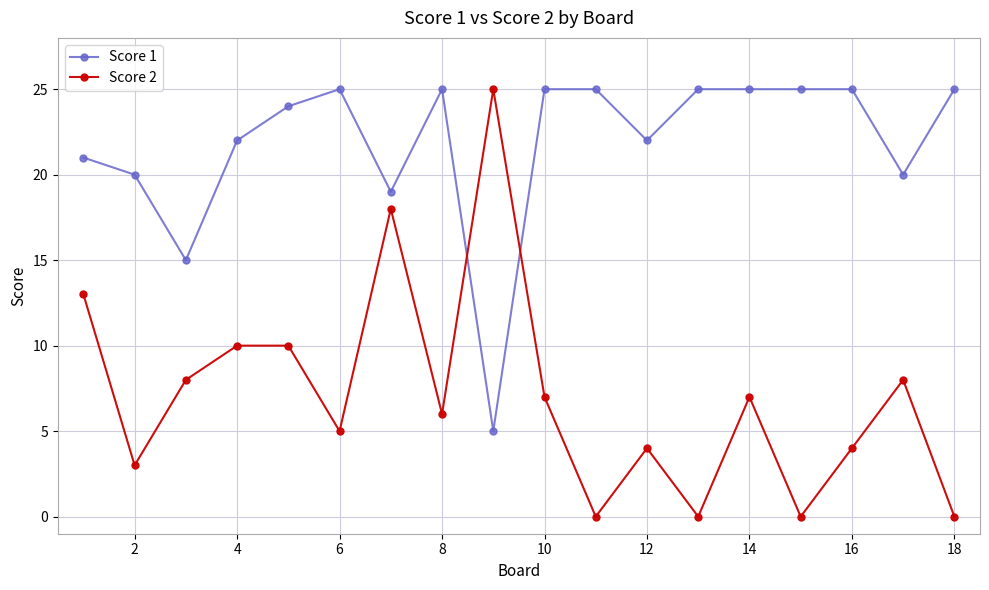

List the series in order of their overall mean, lowest first.

Score 2, Score 1